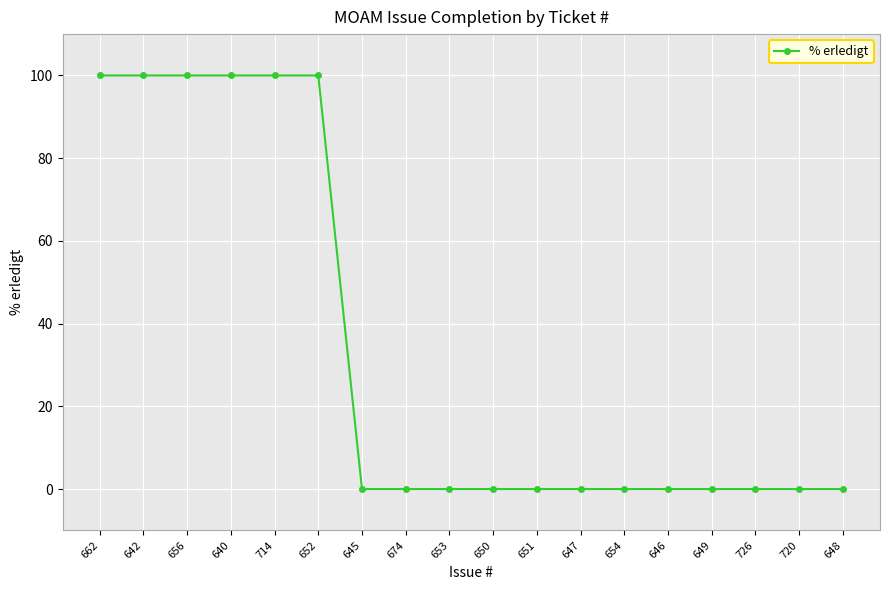

What is the sum of the values at 714 and 652?

200